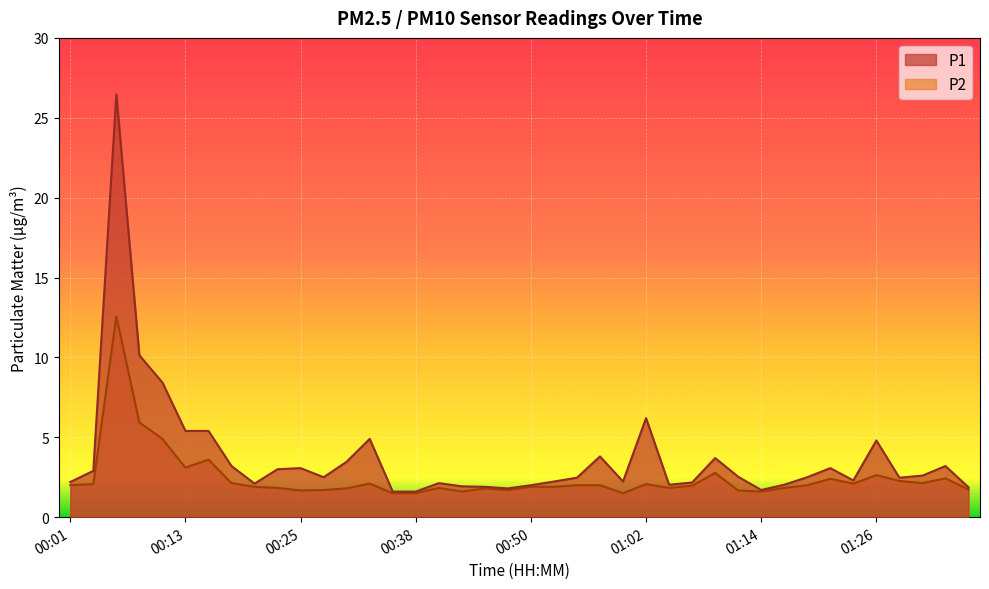

True or false: P2 has a value of 3.6 at 00:18.

False